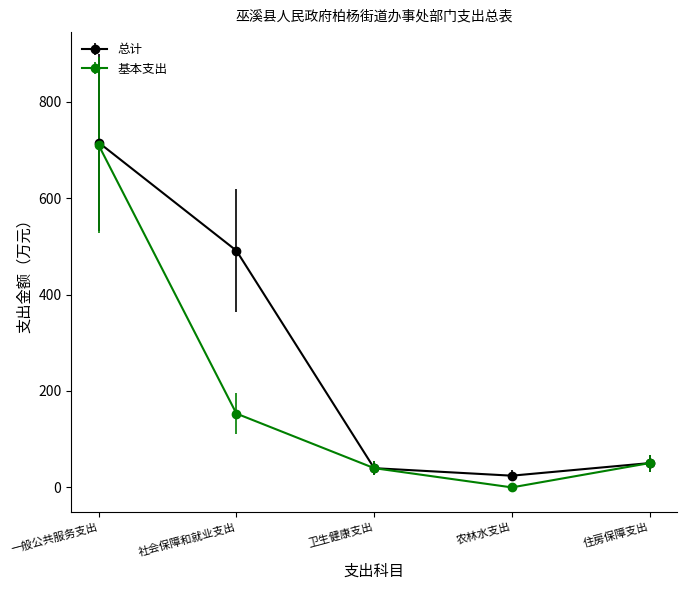

List the series in order of their overall mean, highest first.

总计, 基本支出